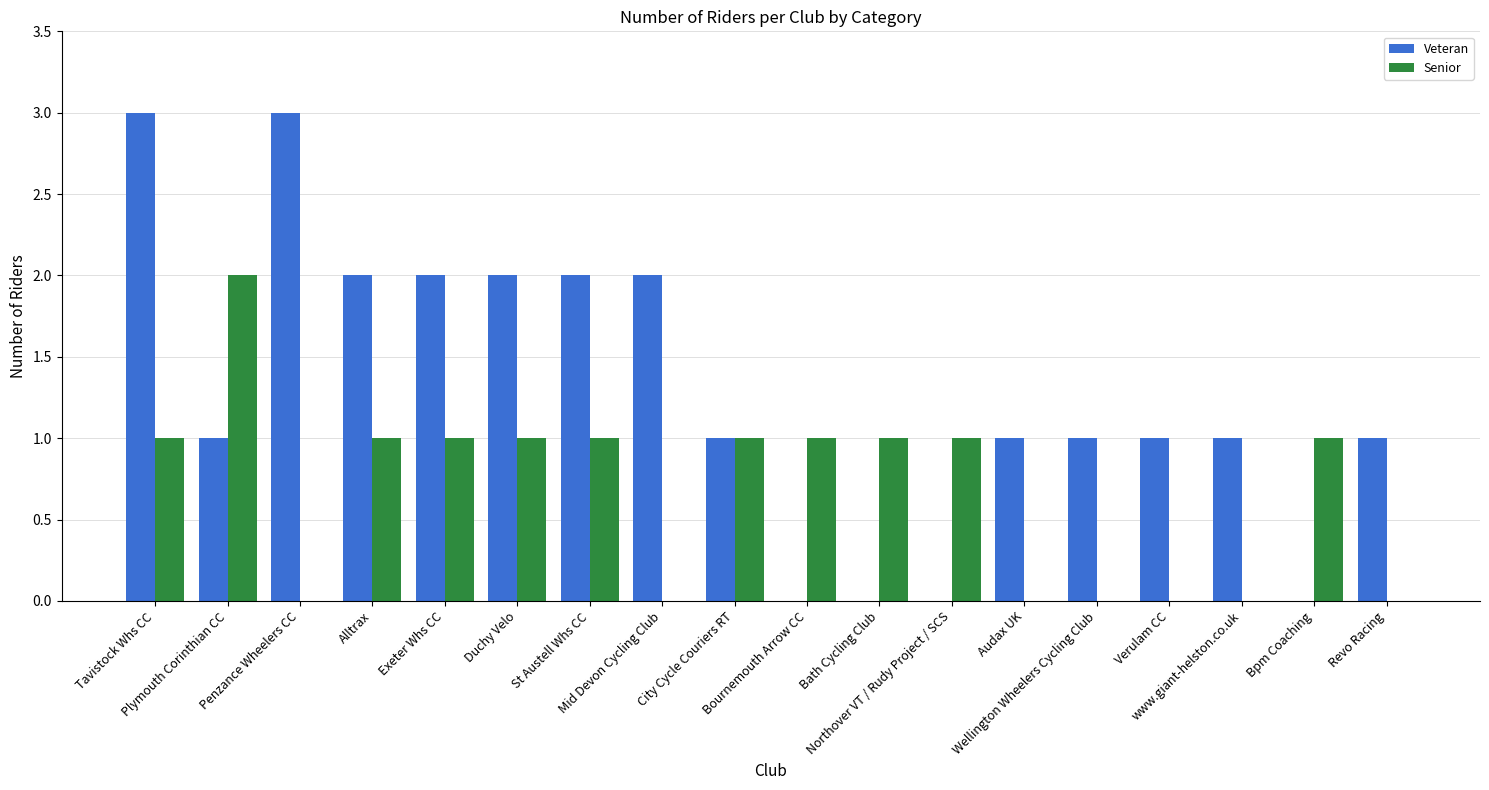

What is the spread (max minus min) of values at Wellington Wheelers Cycling Club?

1